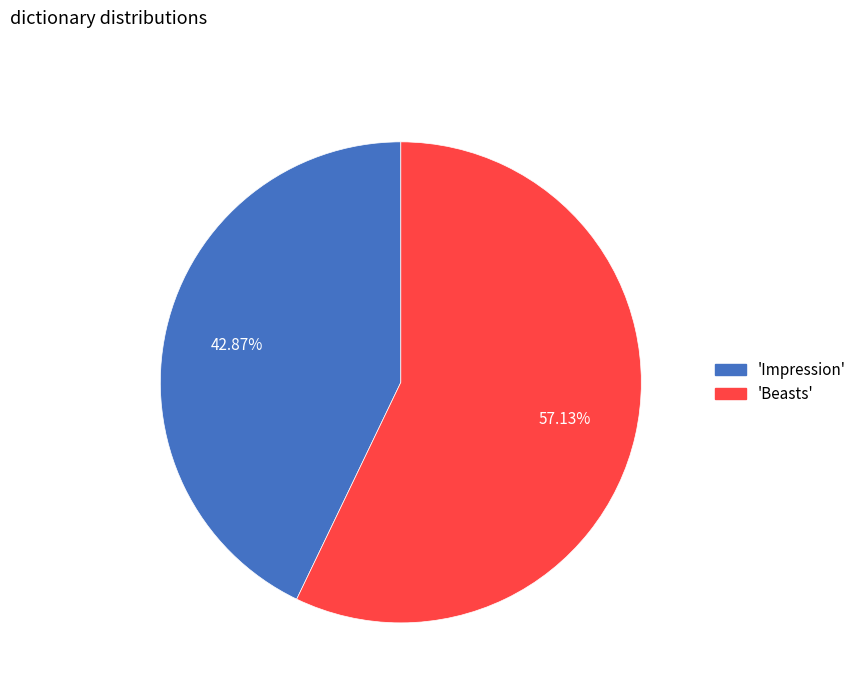

Is there any slice that represents more than half of the pie?

Yes